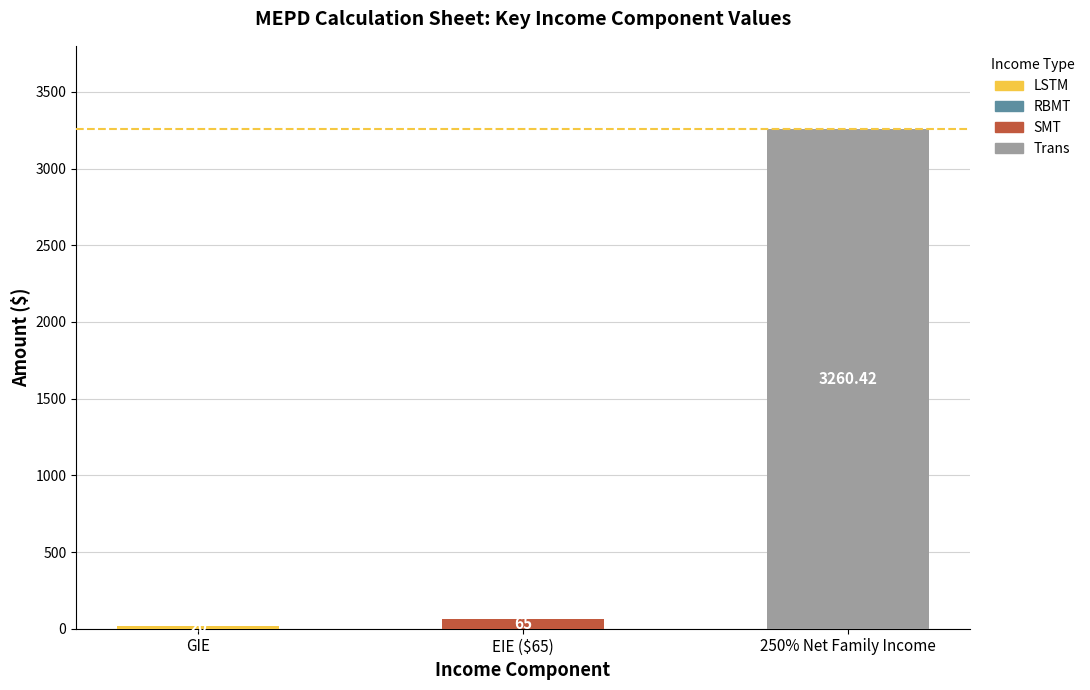

Are the bars horizontal?

No